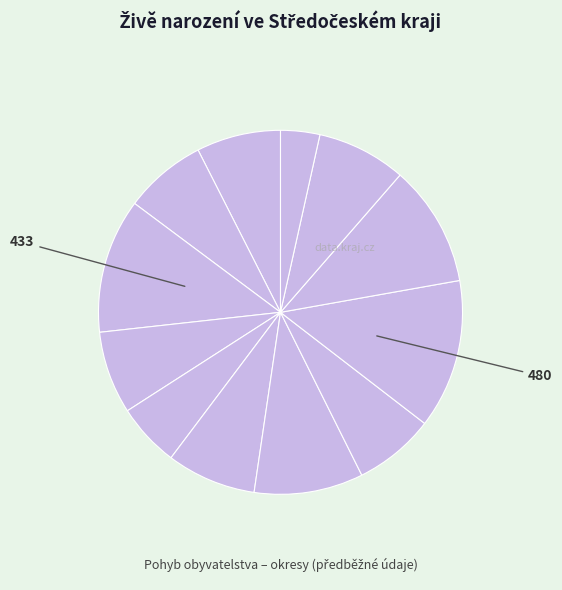

To the nearest percent, what is the average slice percentage?

8%